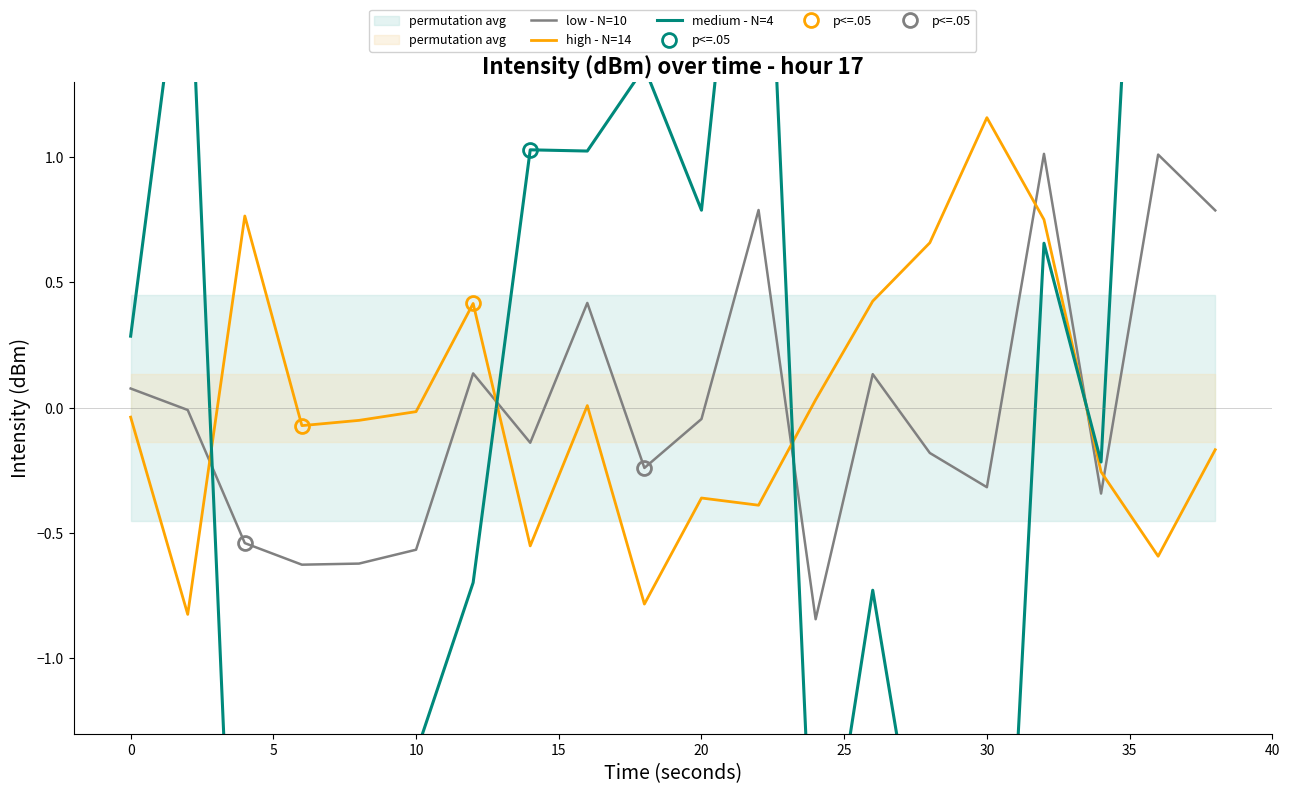

True or false: low - N=10 and high - N=14 intersect in this chart.

True